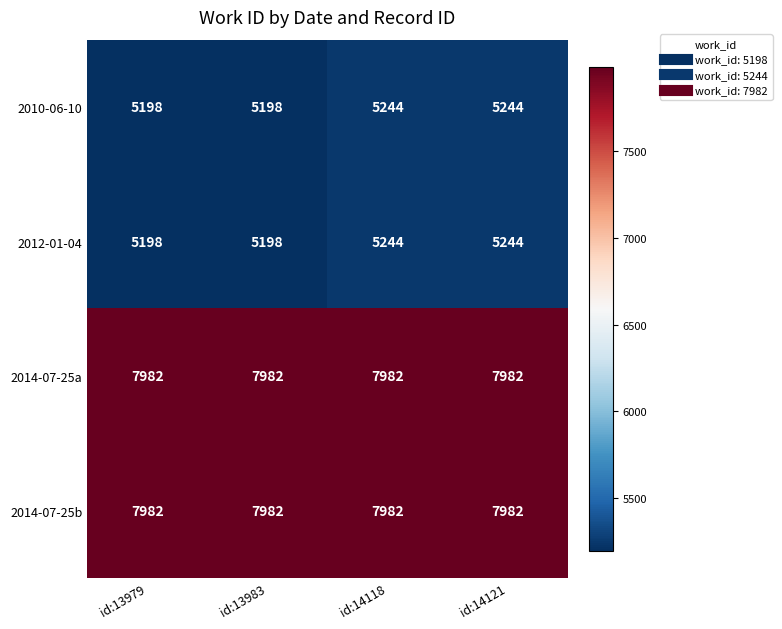

Reading right to left, what are all the values shown in this chart?

2010-06-10: 5244	5244	5198	5198
2012-01-04: 5244	5244	5198	5198
2014-07-25a: 7982	7982	7982	7982
2014-07-25b: 7982	7982	7982	7982